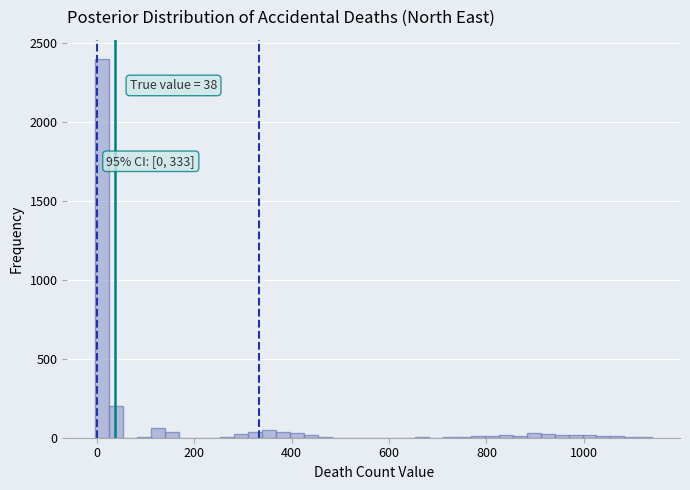

Read against the x-axis, roughly where is the centre of the tallest bar?

20